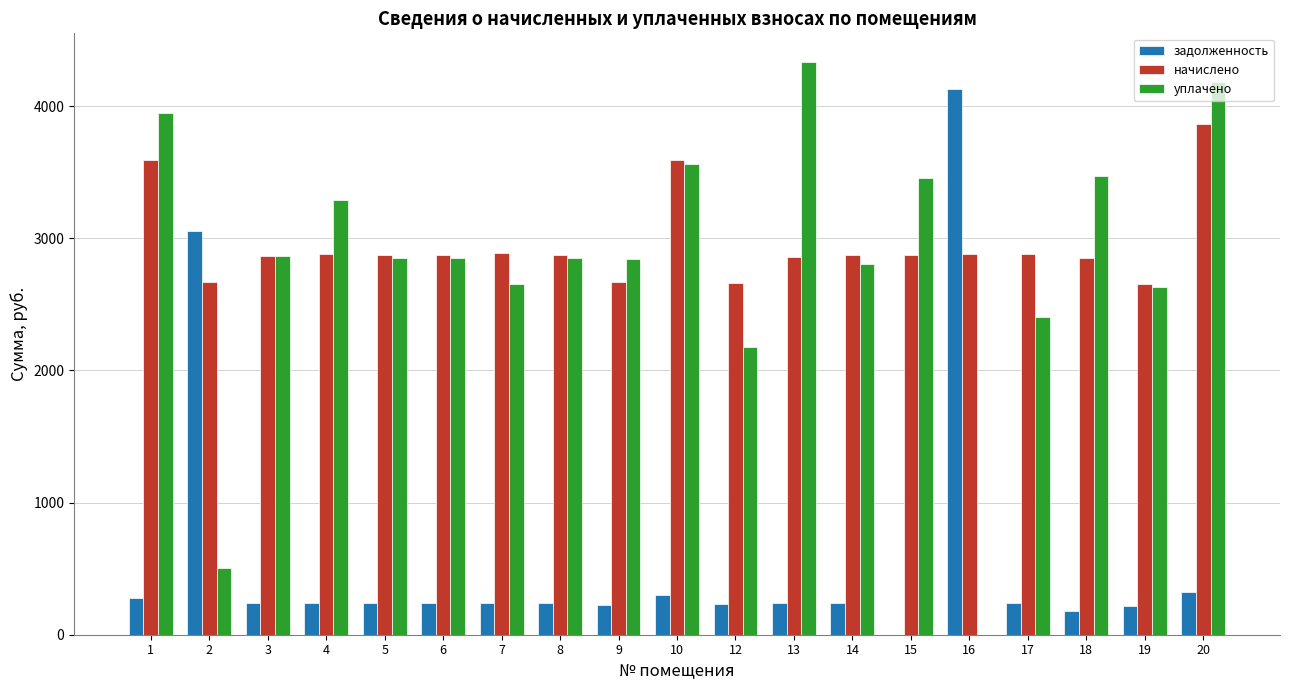

How many groups of bars are there?

19